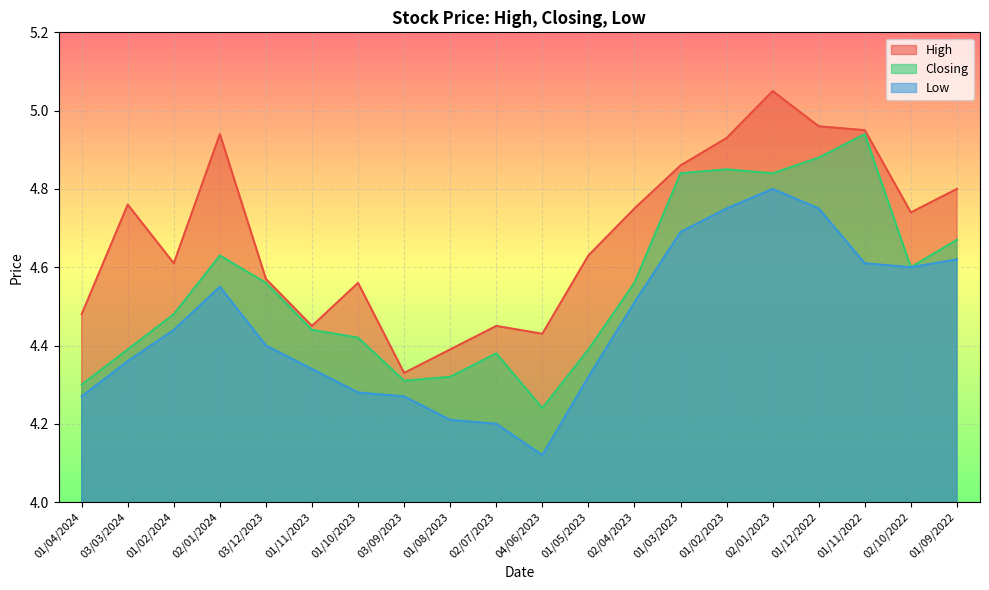

Reading right to left, list all the values displayed in this chart.

High: 01/09/2022=4.8	02/10/2022=4.7	01/11/2022=5.0	01/12/2022=5.0	02/01/2023=5.0	01/02/2023=4.9	01/03/2023=4.9	02/04/2023=4.8	01/05/2023=4.6	04/06/2023=4.4	02/07/2023=4.5	01/08/2023=4.4	03/09/2023=4.3	01/10/2023=4.6	01/11/2023=4.5	03/12/2023=4.6	02/01/2024=4.9	01/02/2024=4.6	03/03/2024=4.8	01/04/2024=4.5
Closing: 01/09/2022=4.7	02/10/2022=4.6	01/11/2022=4.9	01/12/2022=4.9	02/01/2023=4.8	01/02/2023=4.8	01/03/2023=4.8	02/04/2023=4.6	01/05/2023=4.4	04/06/2023=4.2	02/07/2023=4.4	01/08/2023=4.3	03/09/2023=4.3	01/10/2023=4.4	01/11/2023=4.4	03/12/2023=4.6	02/01/2024=4.6	01/02/2024=4.5	03/03/2024=4.4	01/04/2024=4.3
Low: 01/09/2022=4.6	02/10/2022=4.6	01/11/2022=4.6	01/12/2022=4.8	02/01/2023=4.8	01/02/2023=4.8	01/03/2023=4.7	02/04/2023=4.5	01/05/2023=4.3	04/06/2023=4.1	02/07/2023=4.2	01/08/2023=4.2	03/09/2023=4.3	01/10/2023=4.3	01/11/2023=4.3	03/12/2023=4.4	02/01/2024=4.5	01/02/2024=4.4	03/03/2024=4.4	01/04/2024=4.3